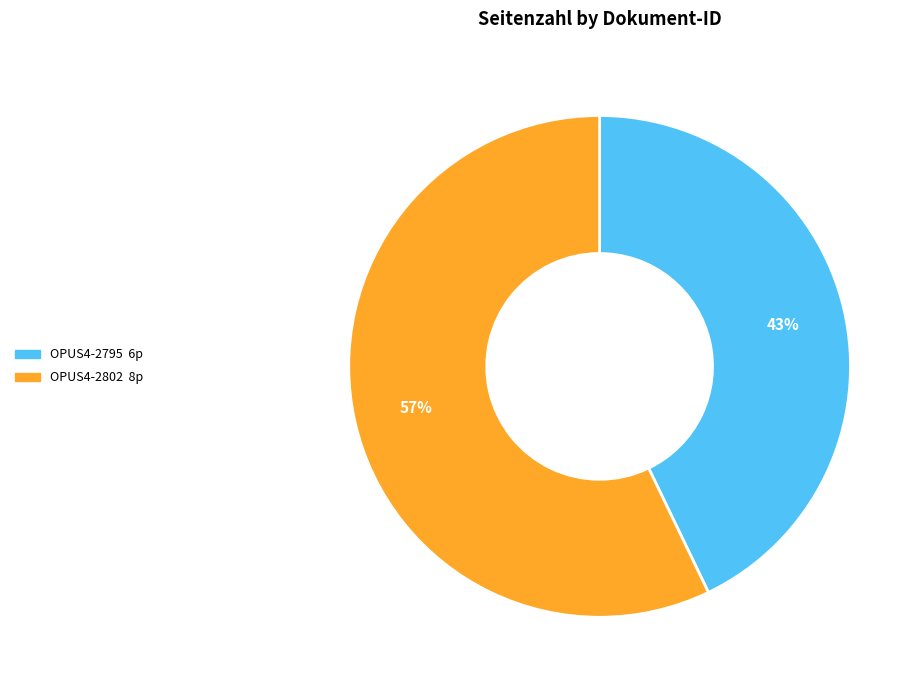

What percentage is the OPUS4-2802 slice, to the nearest percent?

57%